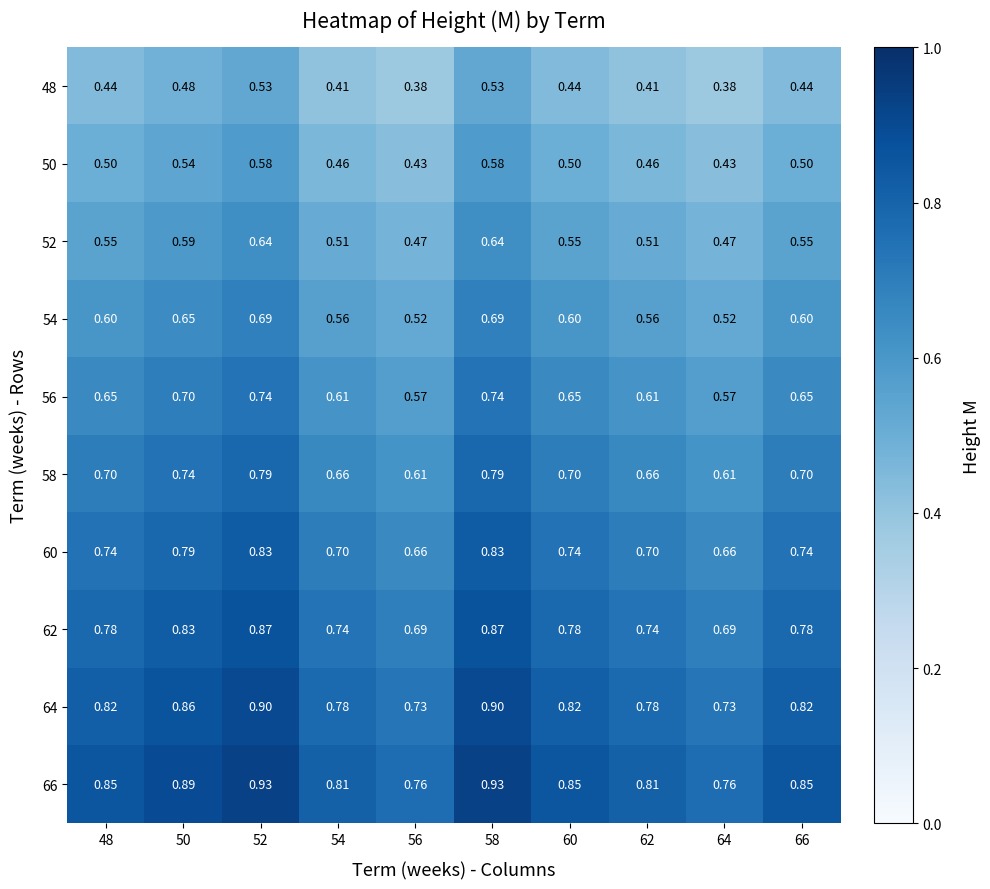

Is the value of 64 at 48 greater than the value of 52 at 50?

Yes